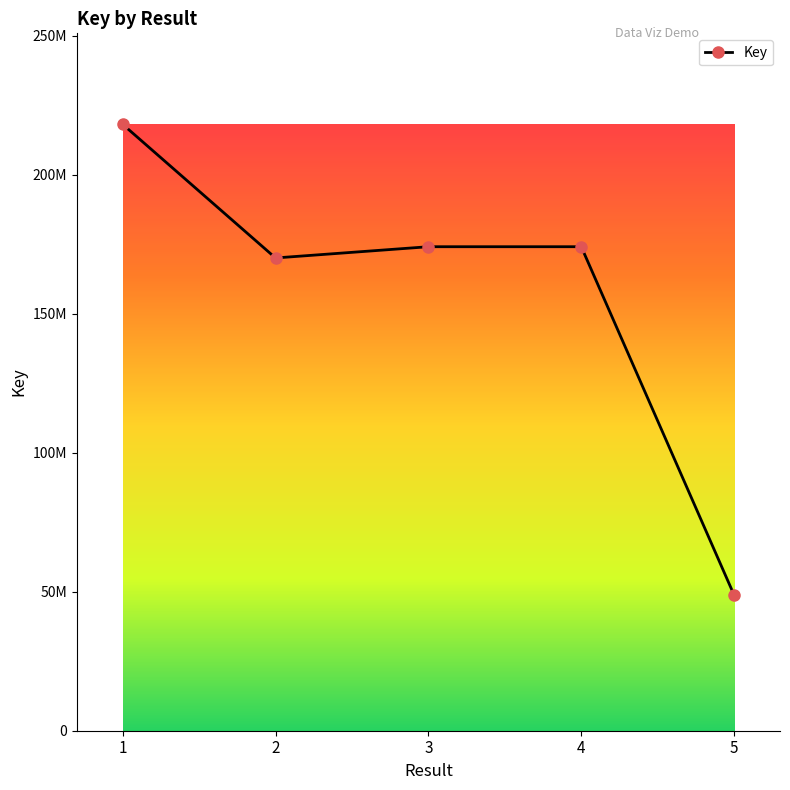

What is the greatest value displayed?

218168372